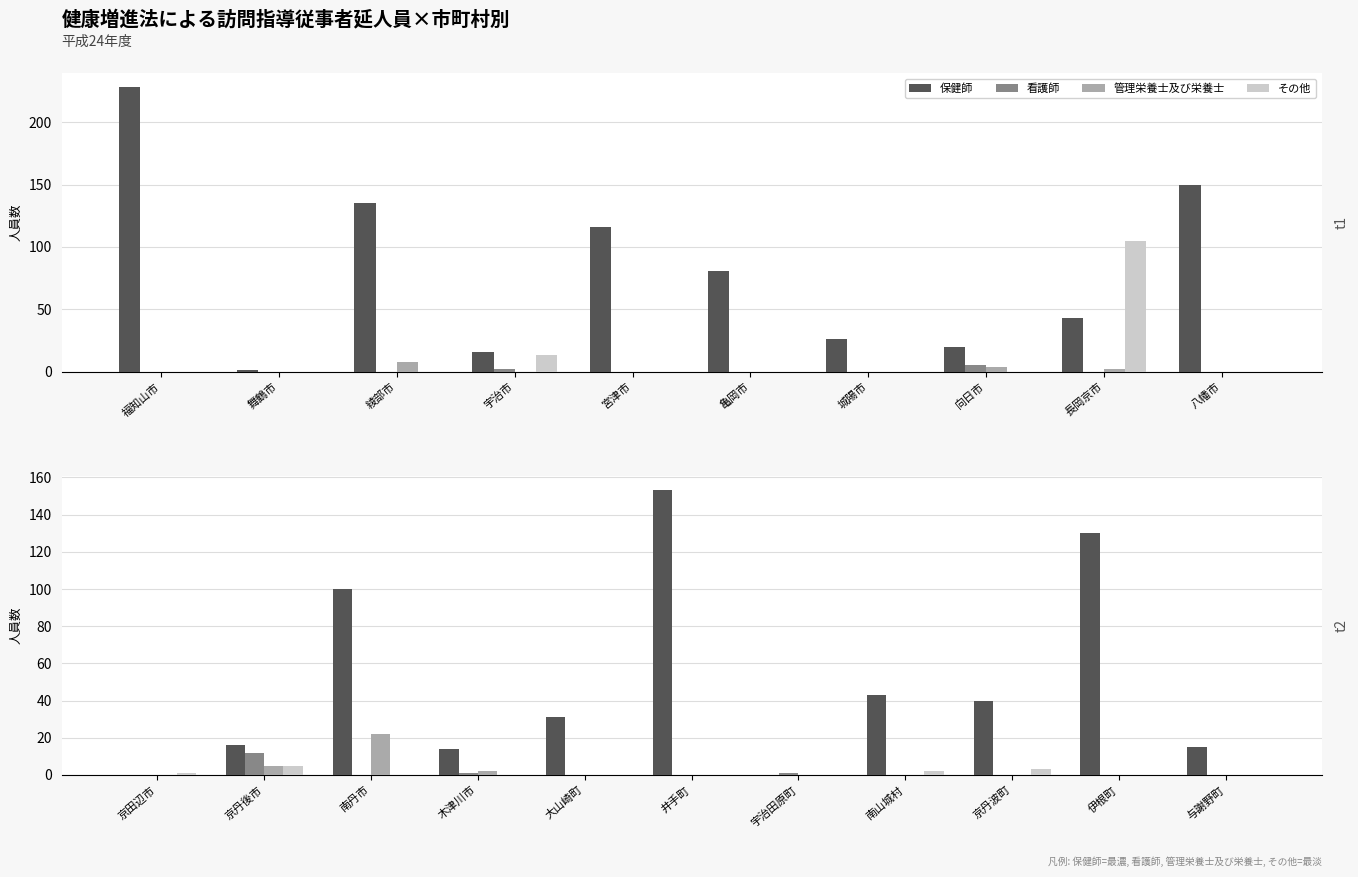

What is the difference between the second highest and minimum values in the 看護師 series?

1